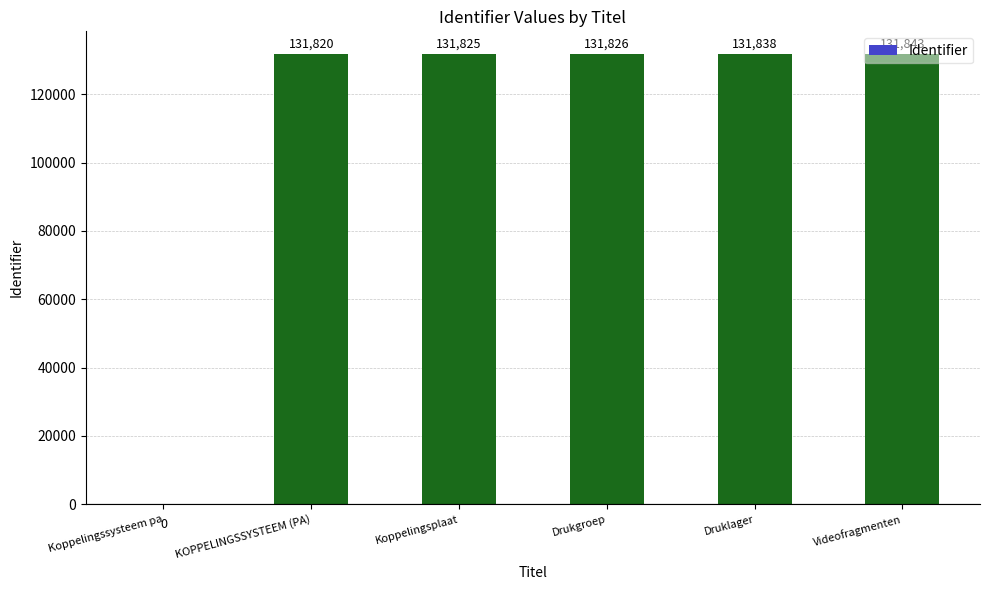

How many values are above zero?

5